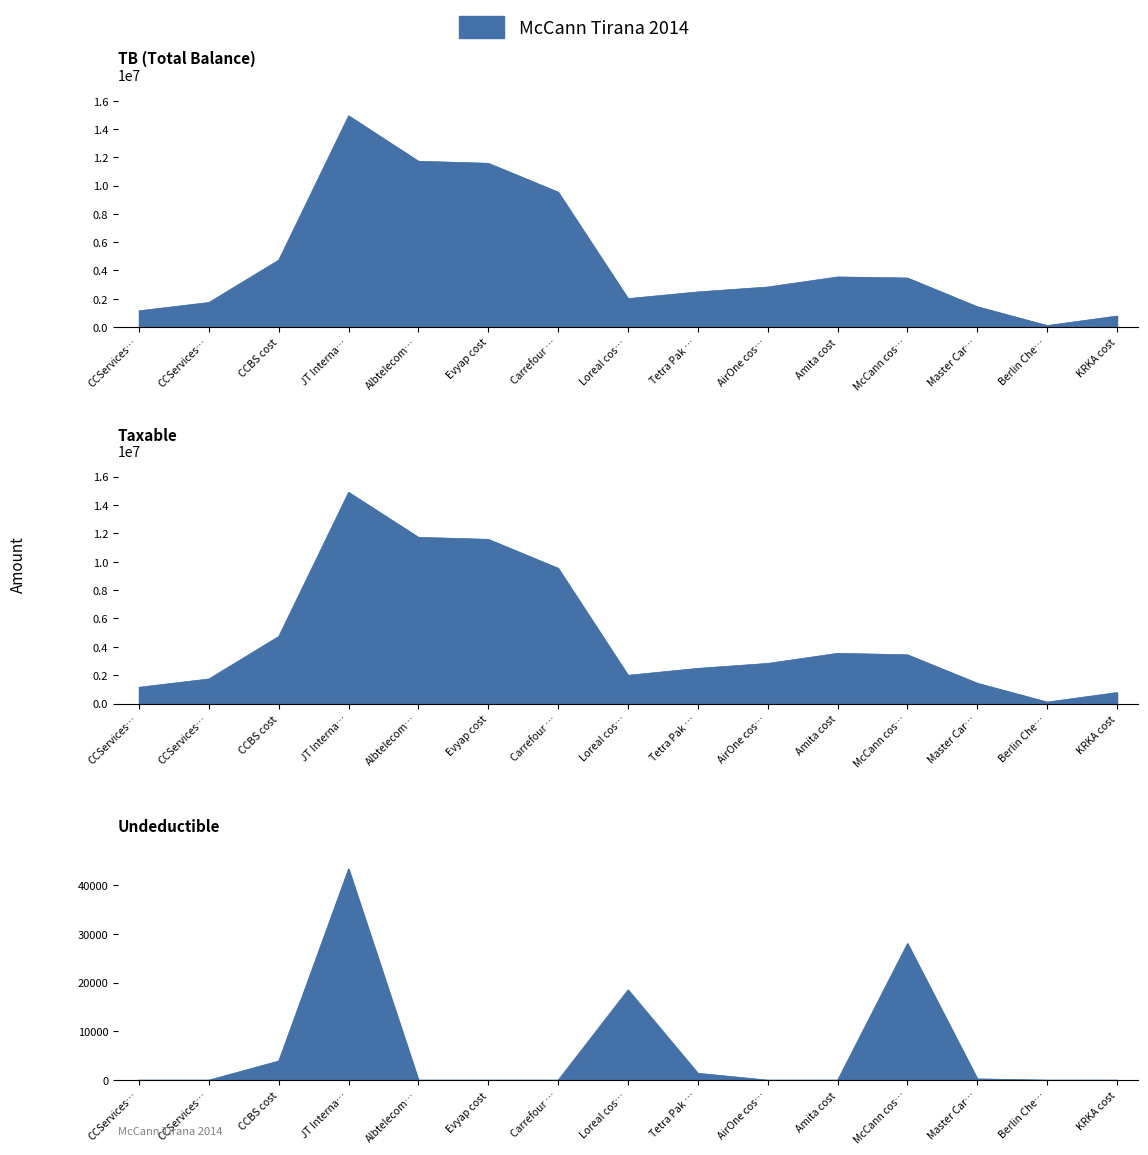

What is the label of the 14th point from the right?

CCServices…